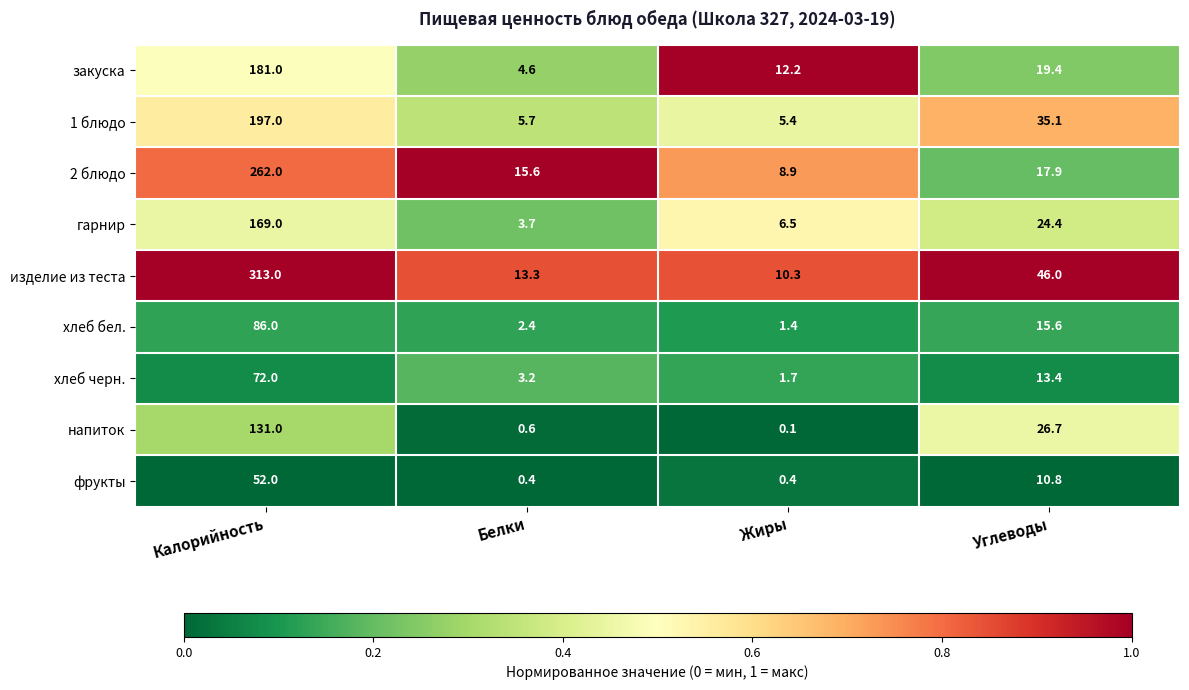

Which series has the widest spread of values?

изделие из теста